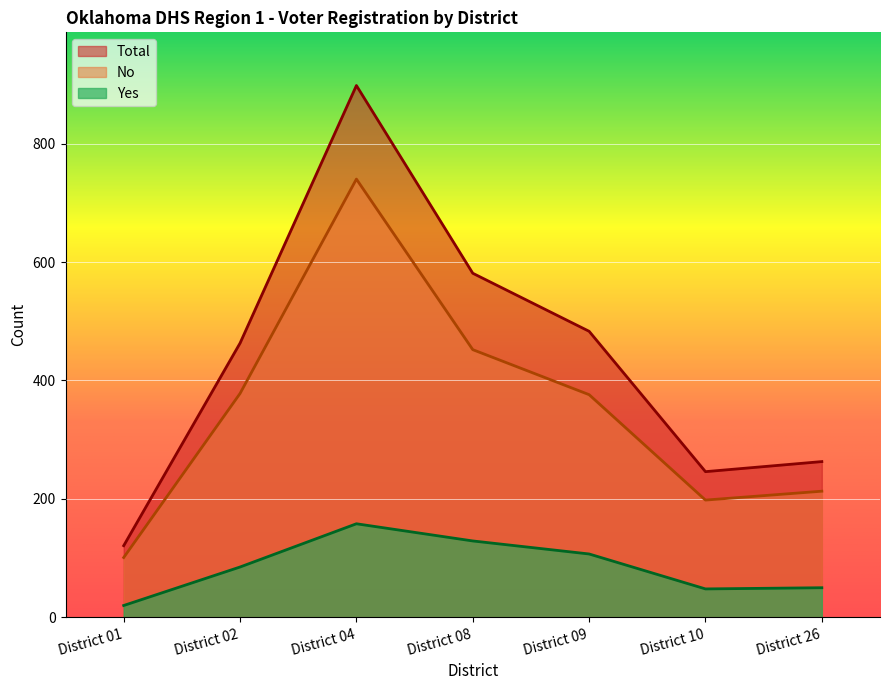

What is the value of the No point at the 2nd from the left?

378